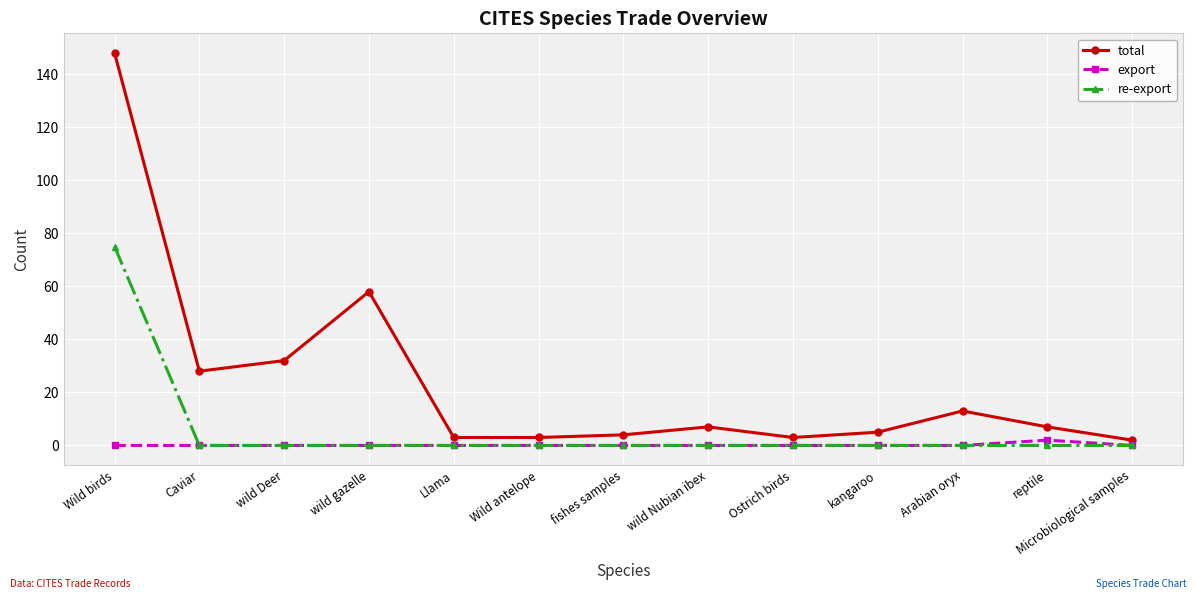

Reading right to left, transcribe all the data shown in this chart.

total: 2	7	13	5	3	7	4	3	3	58	32	28	148
export: 0	2	0	0	0	0	0	0	0	0	0	0	0
re-export: 0	0	0	0	0	0	0	0	0	0	0	0	75